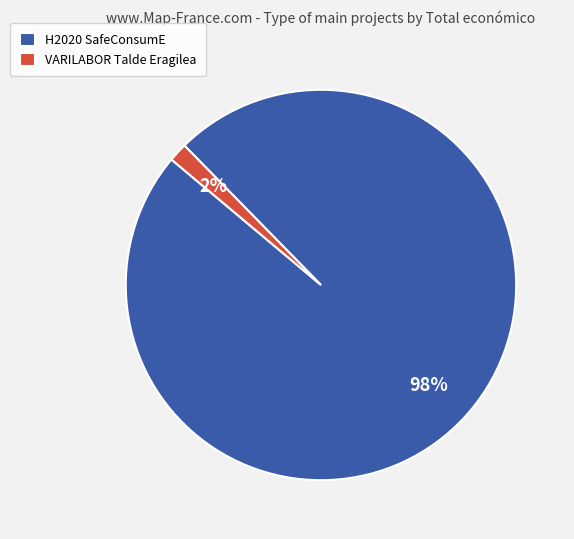

Which category has the smallest portion of the pie?

VARILABOR Talde Eragilea